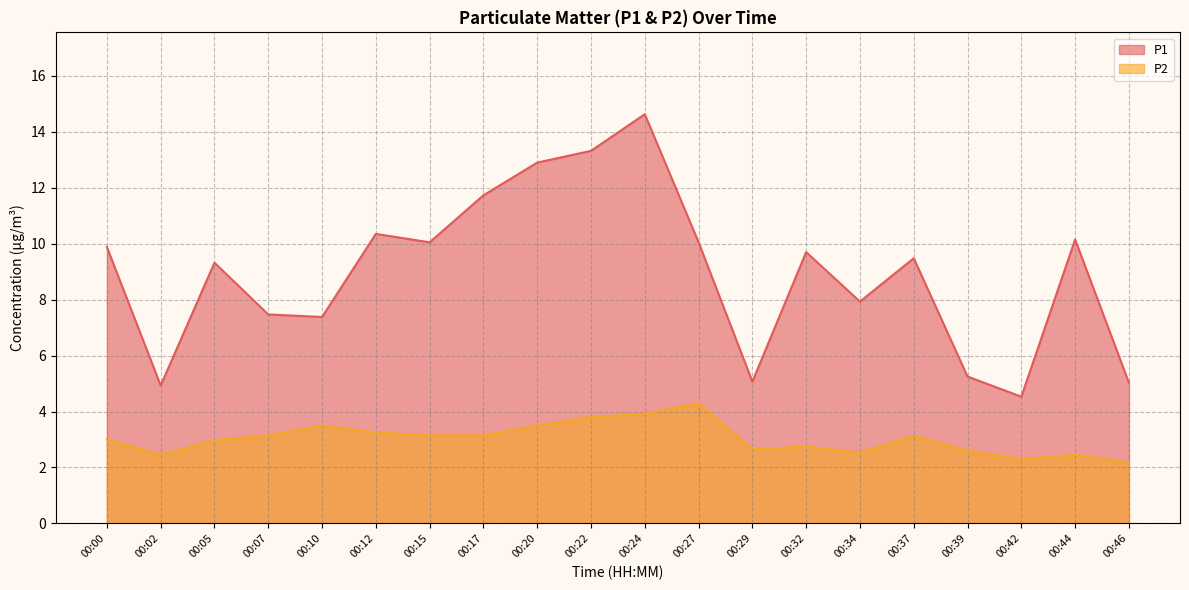

Reading right to left, transcribe all the data shown in this chart.

P1: 00:46=5.0	00:44=10.2	00:42=4.5	00:39=5.2	00:37=9.5	00:34=7.9	00:32=9.7	00:29=5.1	00:27=10.1	00:24=14.6	00:22=13.3	00:20=12.9	00:17=11.7	00:15=10.1	00:12=10.3	00:10=7.4	00:07=7.5	00:05=9.3	00:02=4.9	00:00=9.9
P2: 00:46=2.2	00:44=2.5	00:42=2.3	00:39=2.6	00:37=3.1	00:34=2.5	00:32=2.8	00:29=2.6	00:27=4.3	00:24=3.9	00:22=3.8	00:20=3.5	00:17=3.1	00:15=3.1	00:12=3.2	00:10=3.5	00:07=3.1	00:05=3.0	00:02=2.5	00:00=3.0